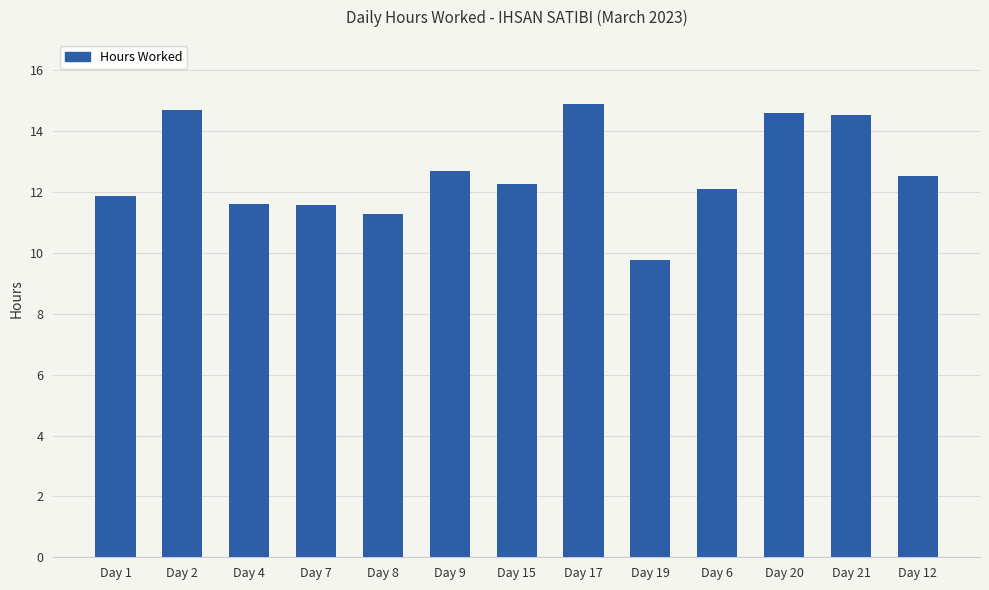

What is the label of the 12th bar from the right?

Day 2